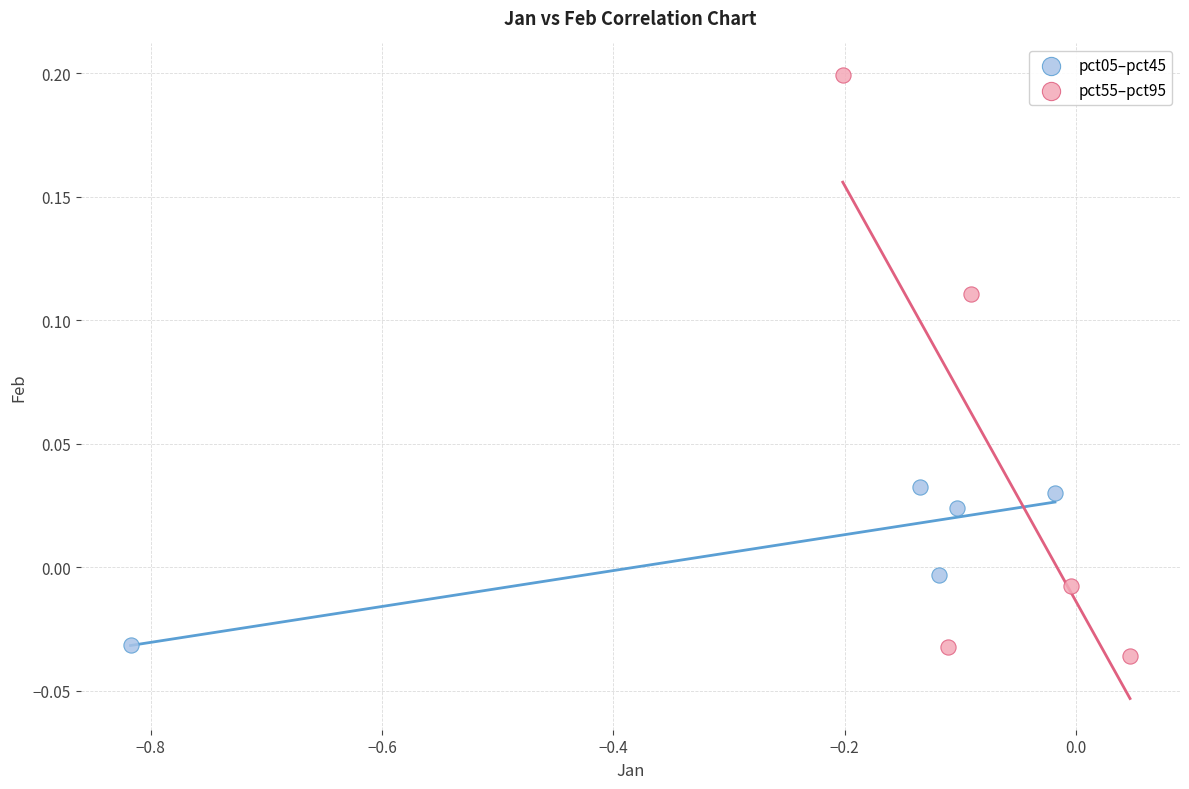

Which series reaches the minimum Y coordinate?

pct55–pct95